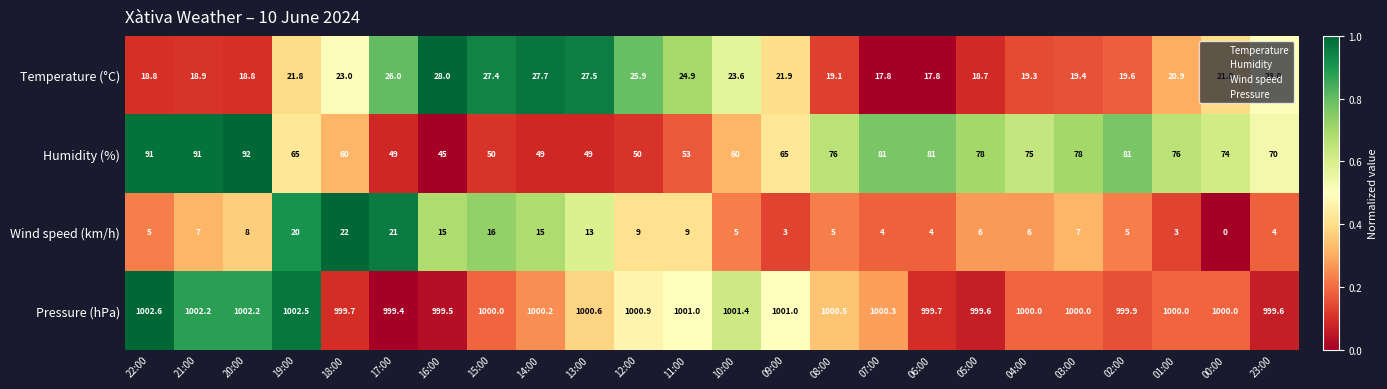

Which series has the largest range (max minus min)?

Humidity (%)